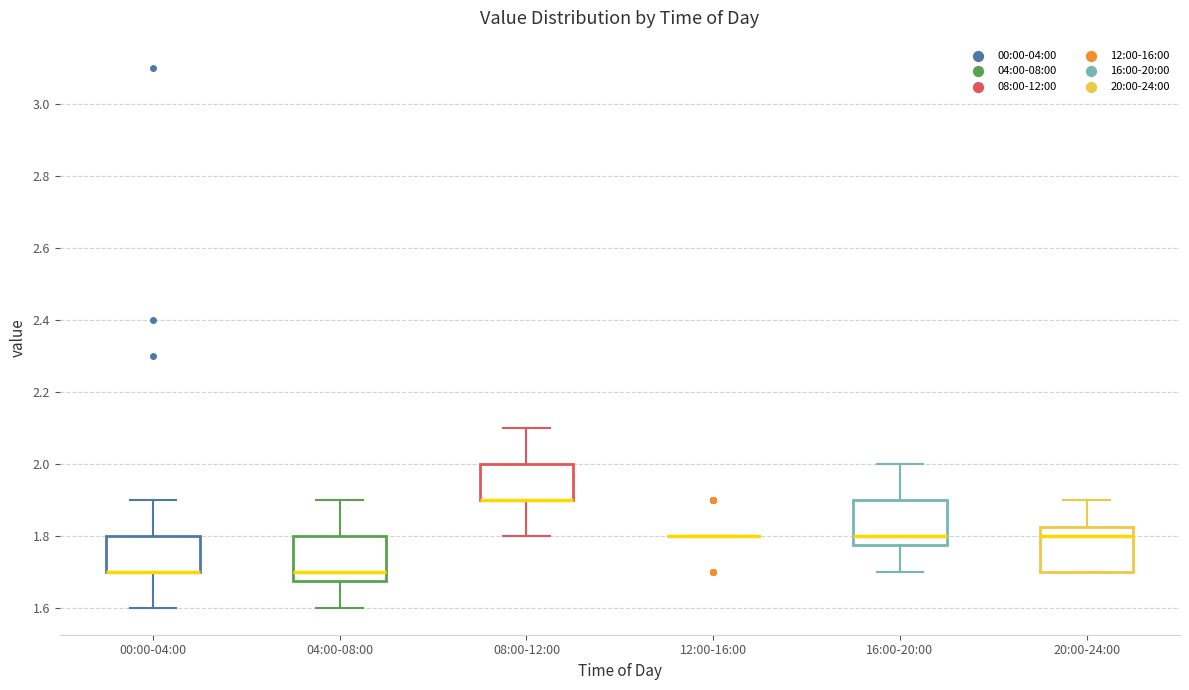

Reading left to right, transcribe this box plot: for each box, give where its median line is, the range the box spans, and where its two whiskers end, as read against the y-axis. The values are not printed on the chart, so give them approximately, as read against the axis.

00:00-04:00: median 1.70 (drawn on the box's lower edge), box 1.70 to 1.80, whiskers 1.60 to 1.90
04:00-08:00: median 1.70, box 1.68 to 1.80, whiskers 1.60 to 1.90
08:00-12:00: median 1.90 (drawn on the box's lower edge), box 1.90 to 2.00, whiskers 1.80 to 2.10
12:00-16:00: box collapsed to a line at 1.80, whiskers 1.80 to 1.80
16:00-20:00: median 1.80, box 1.78 to 1.90, whiskers 1.70 to 2.00
20:00-24:00: median 1.80, box 1.70 to 1.82, whiskers 1.70 to 1.90